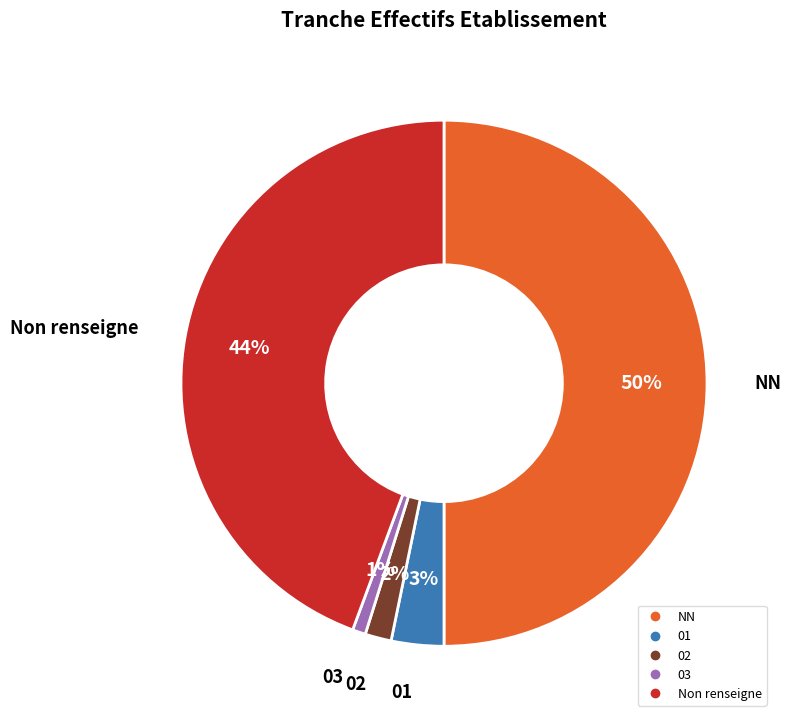

To the nearest percent, what is the average slice percentage?

20%